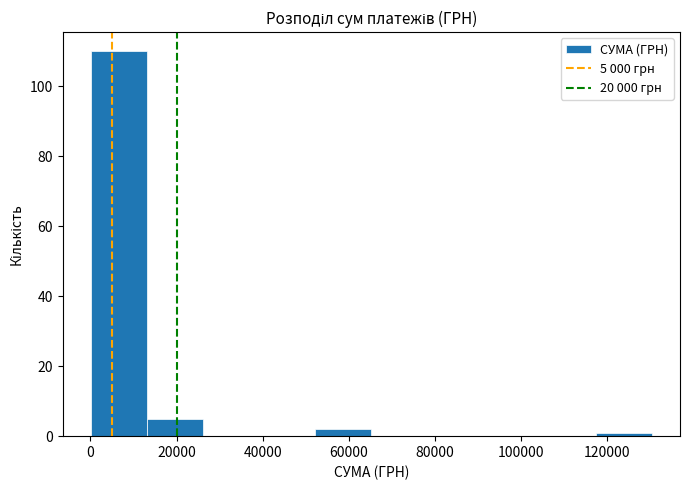

Over which range of the x-axis is the bar tallest?

0 to 14000